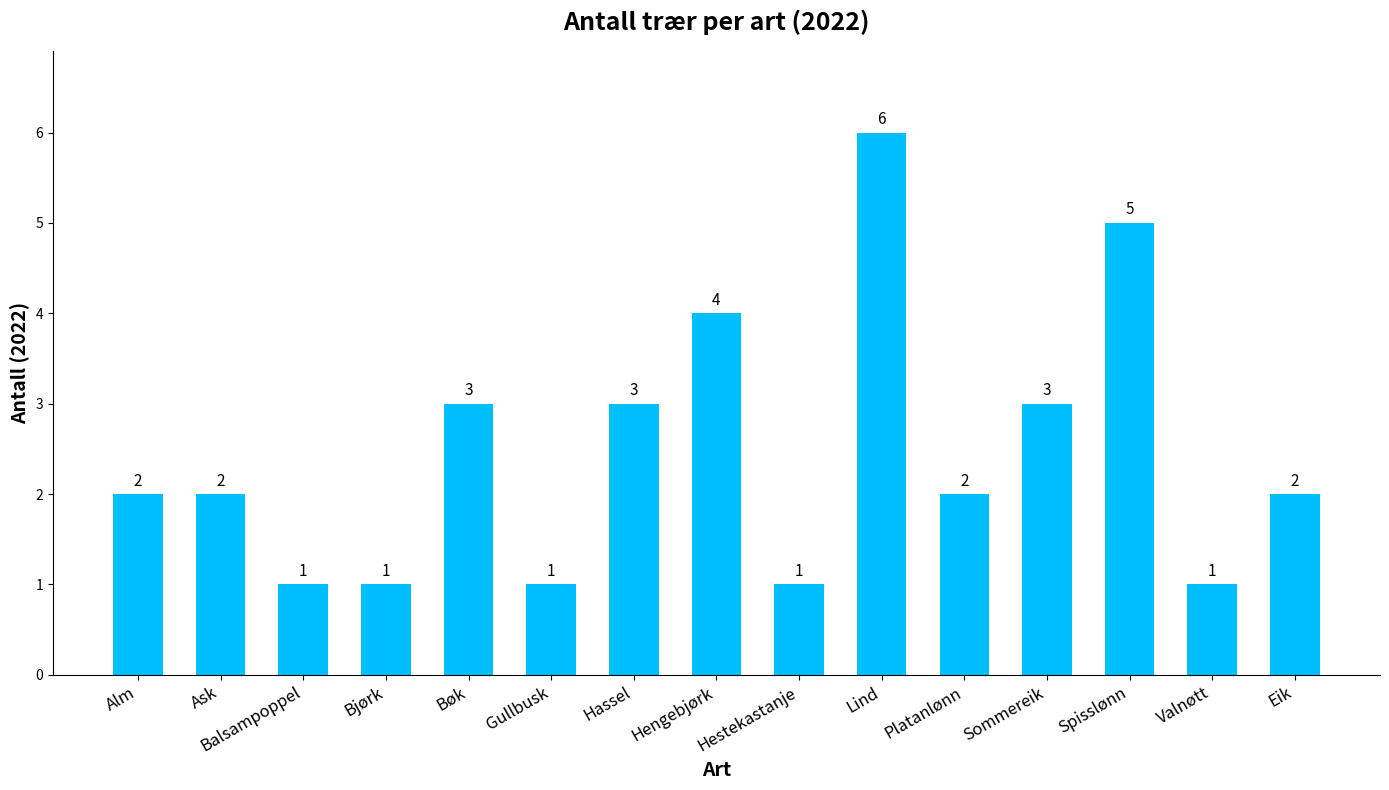

Between Hestekastanje and Alm, which is larger?

Alm